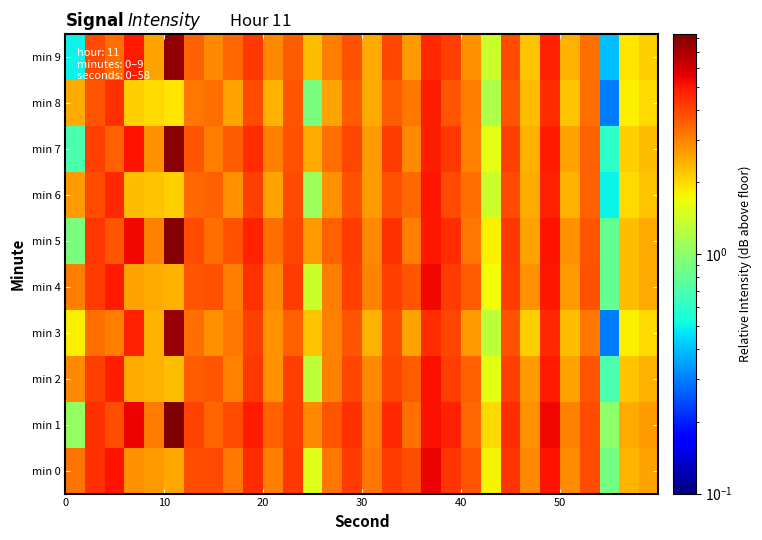

What is the minimum value shown in the chart?

0.3